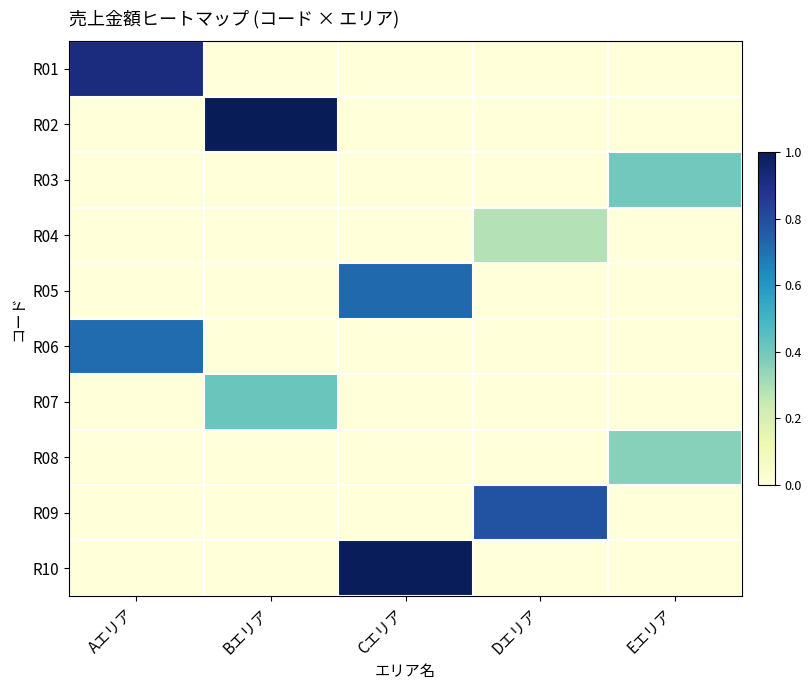

List the series in order of their peak value, lowest first.

R04, R08, R03, R07, R06, R05, R09, R01, R10, R02